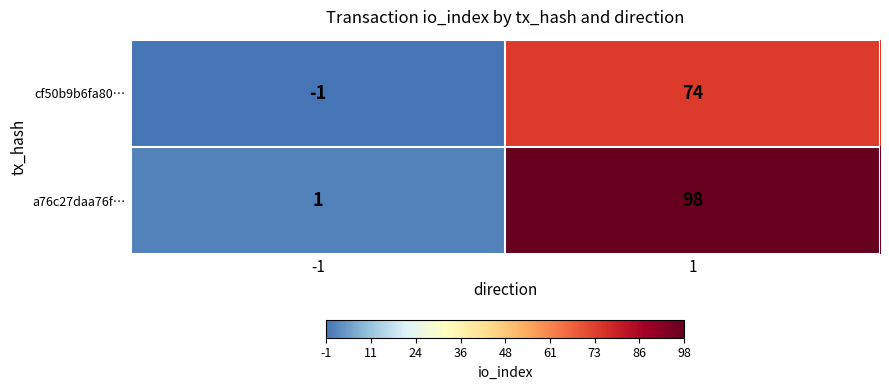

What is the greatest value displayed?

98